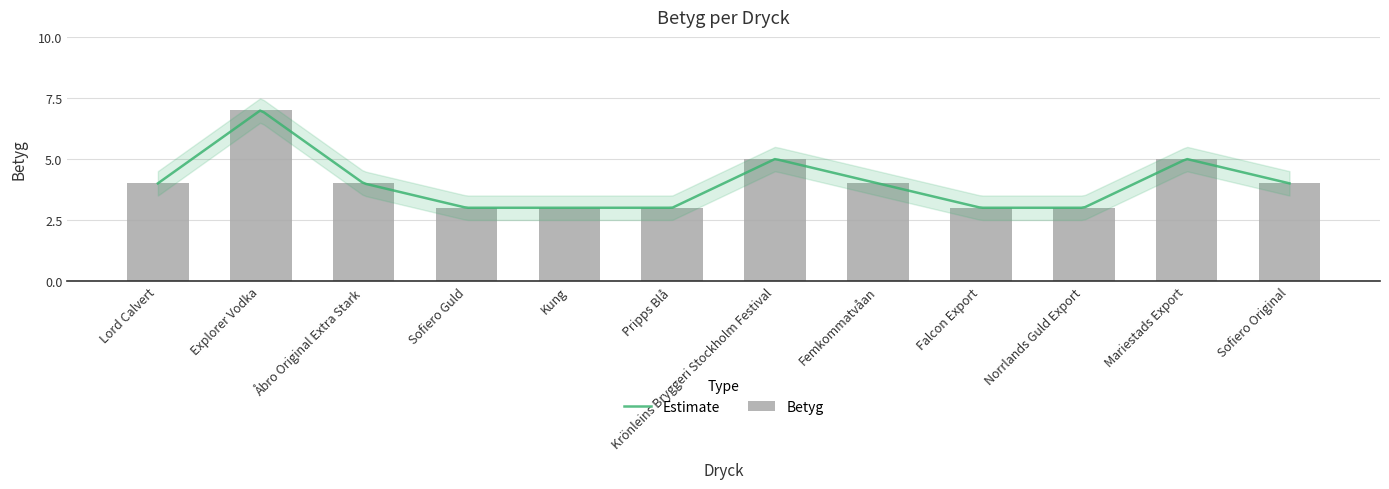

Reading right to left, extract all data points from this chart.

Sofiero Original=4	Mariestads Export=5	Norrlands Guld Export=3	Falcon Export=3	Femkommatvåan=4	Krönleins Bryggeri Stockholm Festival=5	Pripps Blå=3	Kung=3	Sofiero Guld=3	Åbro Original Extra Stark=4	Explorer Vodka=7	Lord Calvert=4